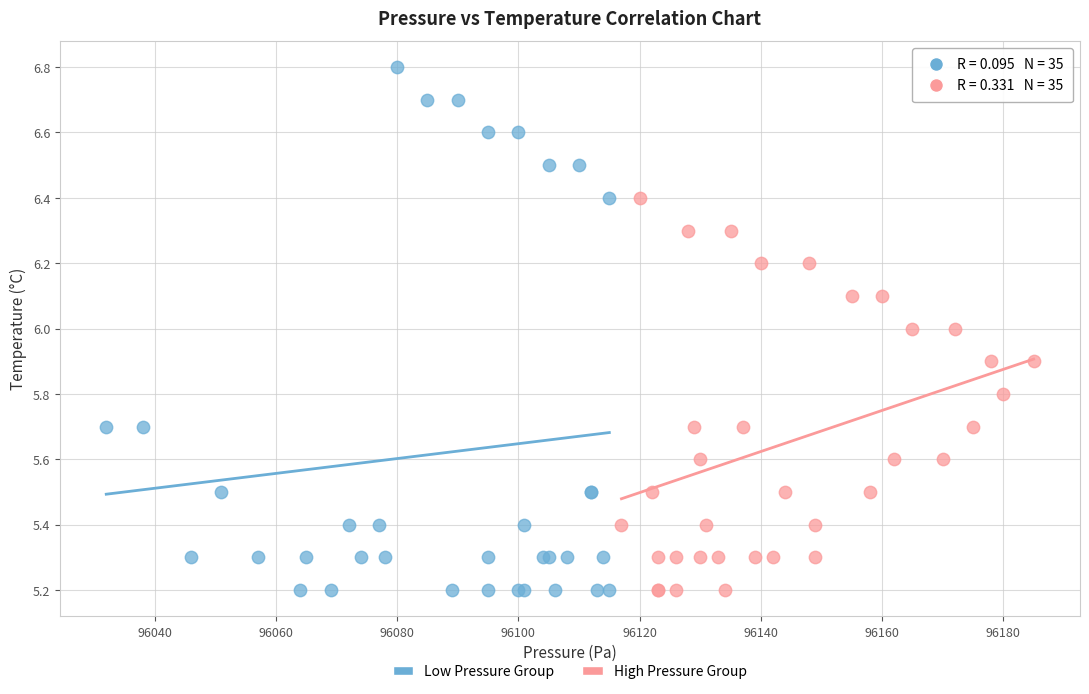

Which series has the widest spread of Y values?

Low Pressure Group